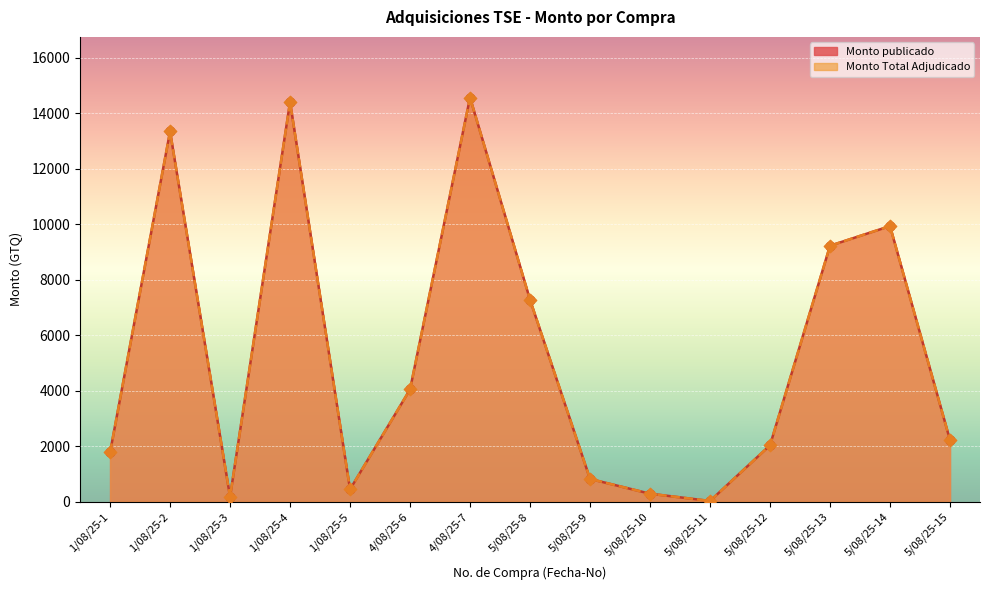

Which series contains the highest Y value?

Monto publicado